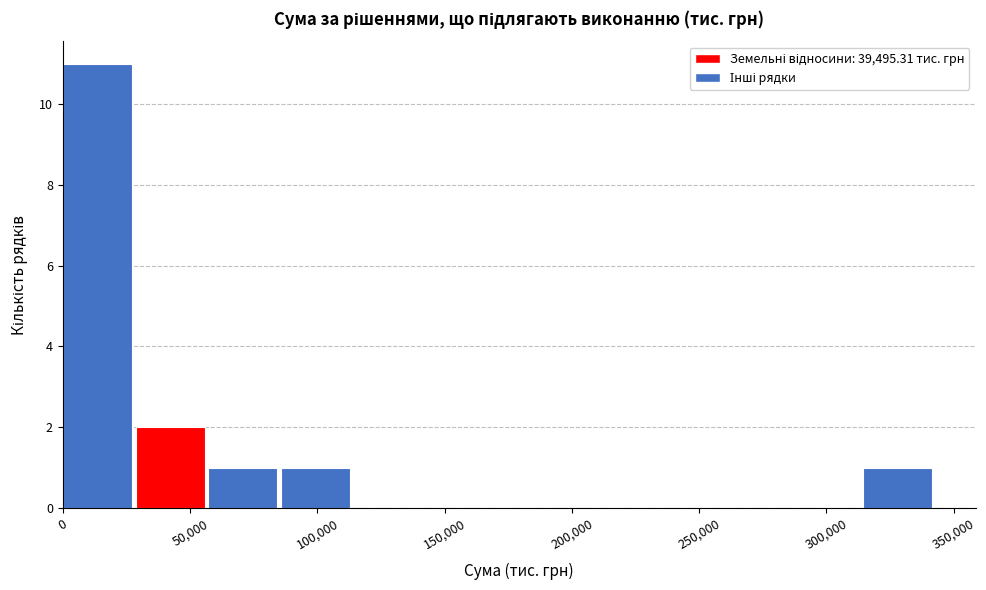

How tall is the bar that spans 55000 to 85000 on the x-axis? Neither the bar edges nor the heights are printed on the chart, so give them approximately, as read against the axes.

1